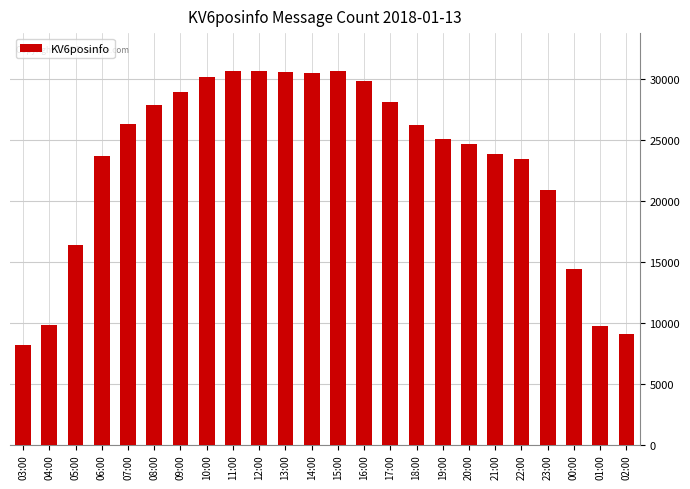

What is the change in value from 15:00 to 20:00?

-6022